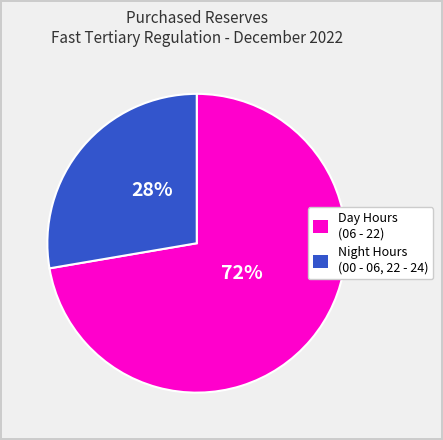

Is there any slice that represents more than half of the pie?

Yes